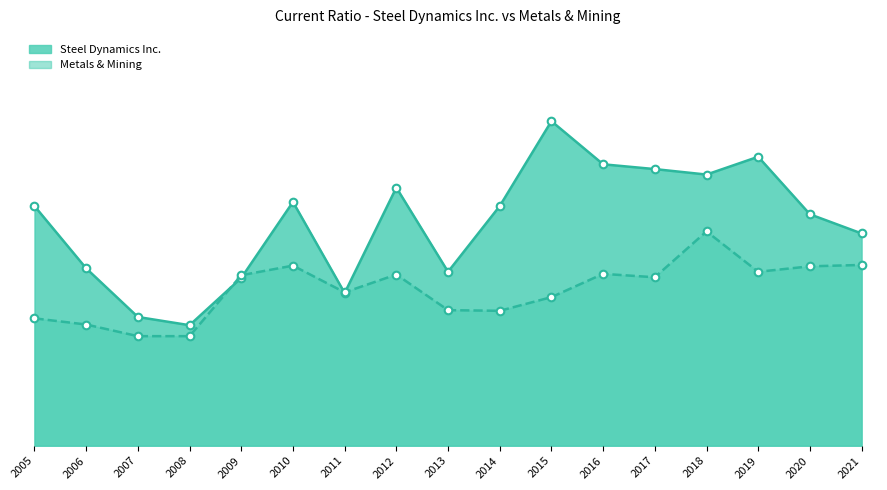

What are all the series names shown in the legend?

Steel Dynamics Inc., Metals & Mining